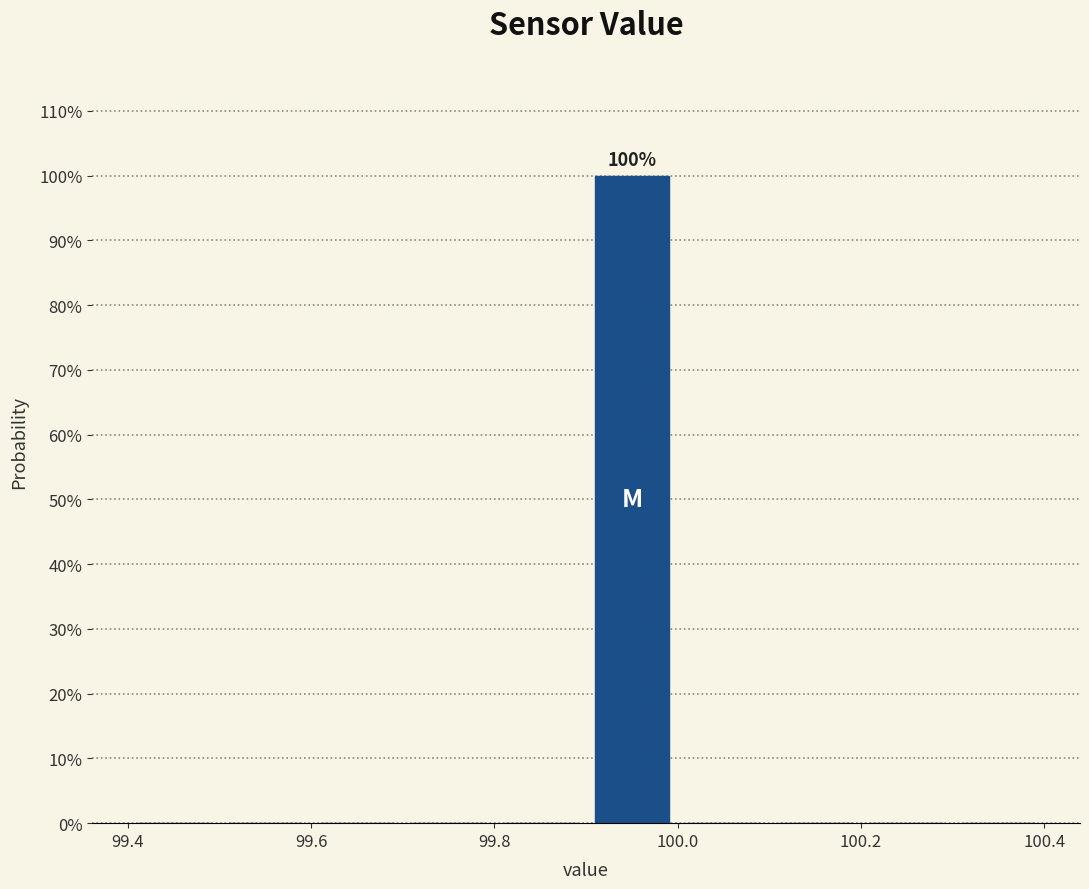

Over which range of the x-axis is the bar tallest?

99.9 to 100.0